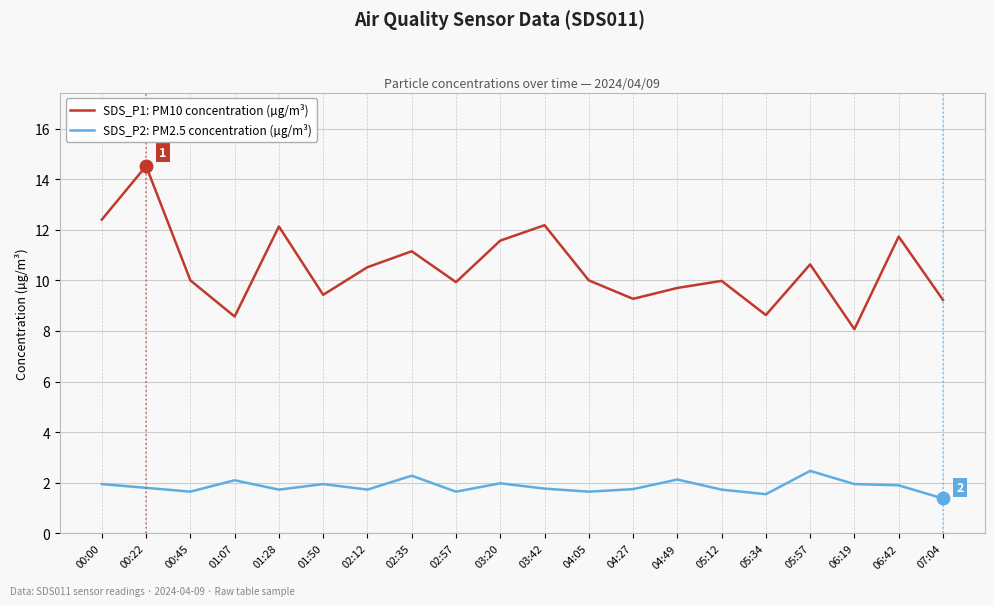

What position from the left is 06:19?

18